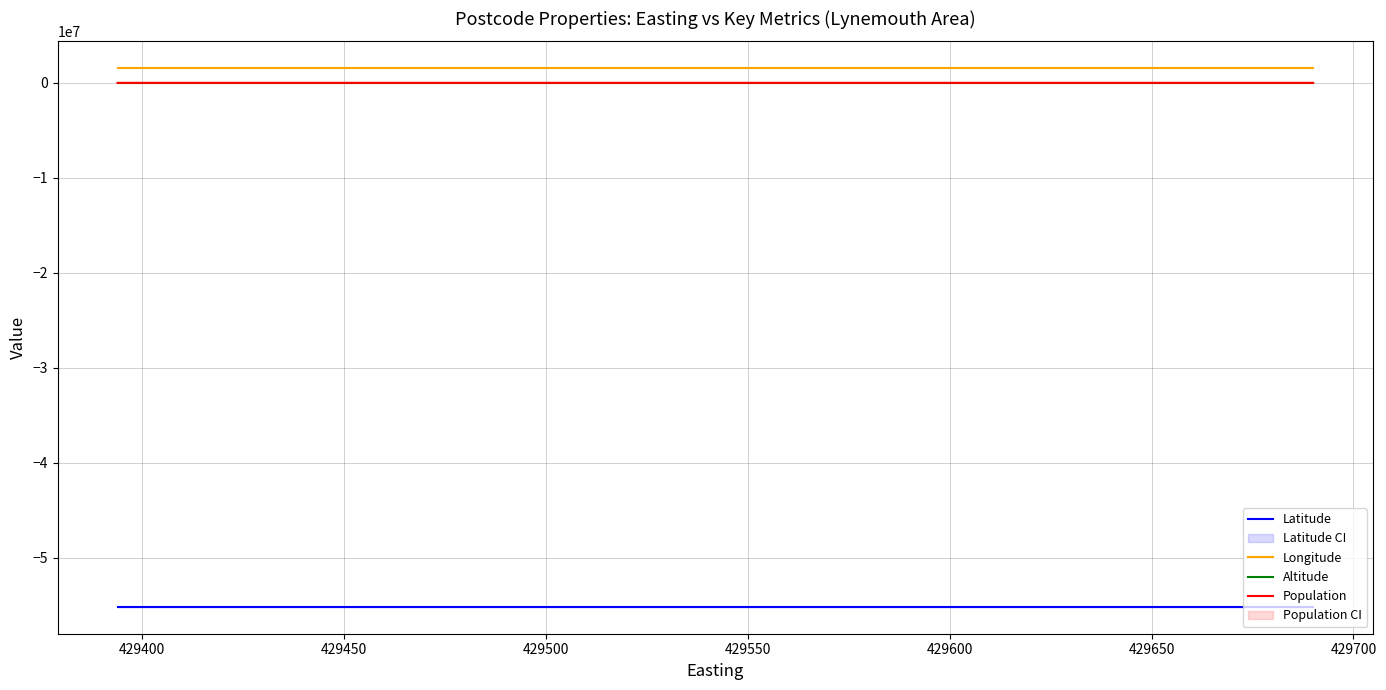

What is the maximum value for Longitude?

1536465.0